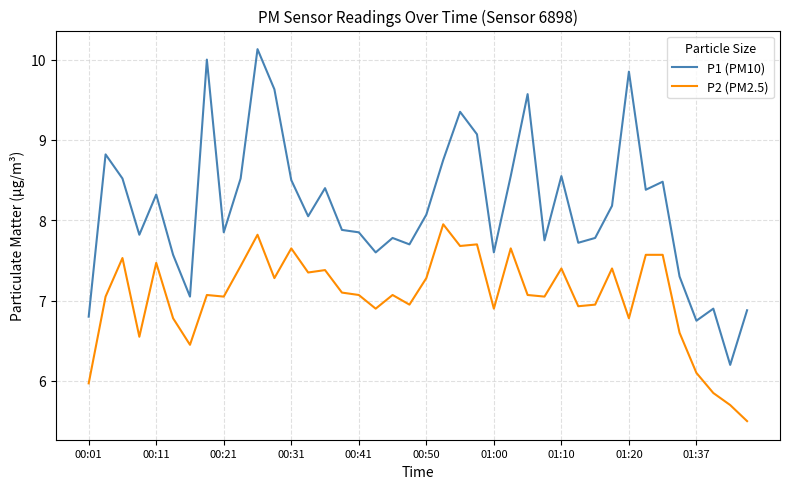

True or false: P2 (PM2.5) and P1 (PM10) cross at least once.

False